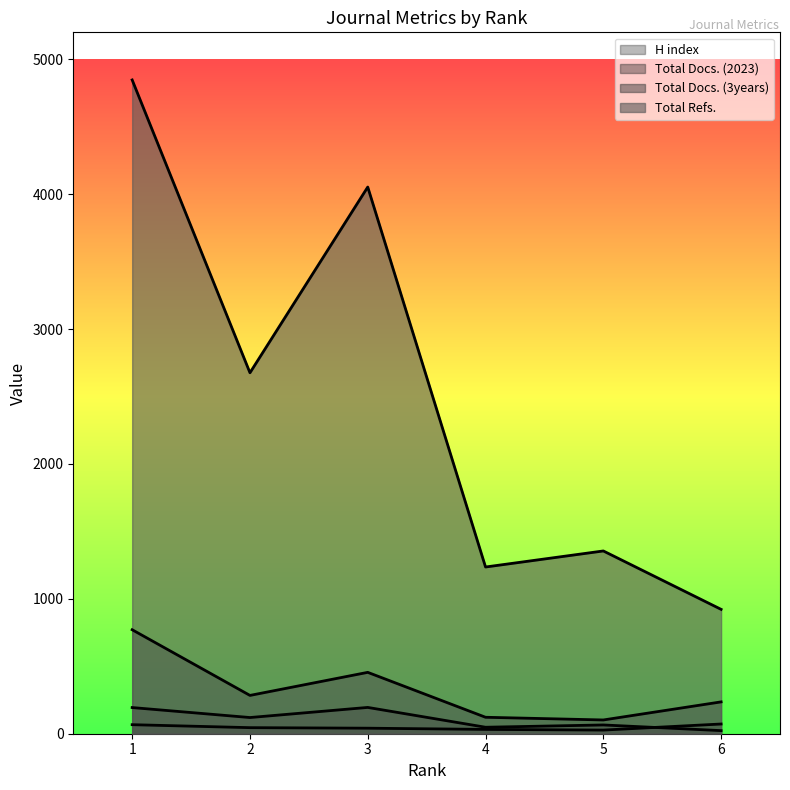

What is the total value across all series at 6?

1253